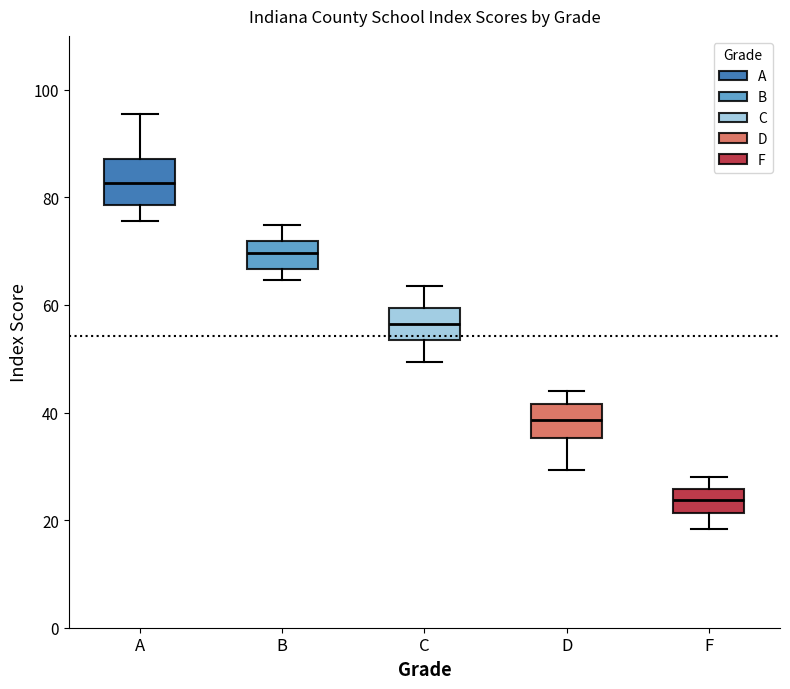

Where is the upper edge of the box for F on the y-axis? The values are not printed on the chart, so give them approximately, as read against the axis.

26